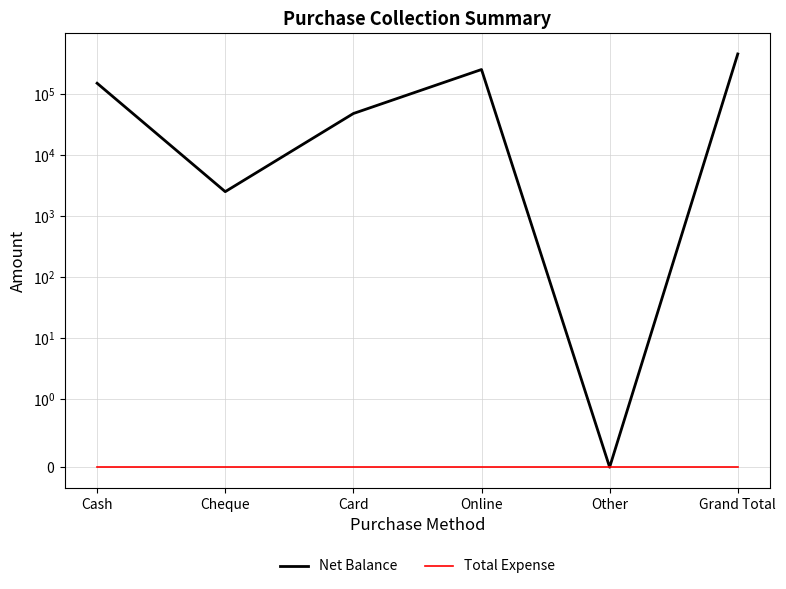

At how many categories does at least one series exceed 162837?

2